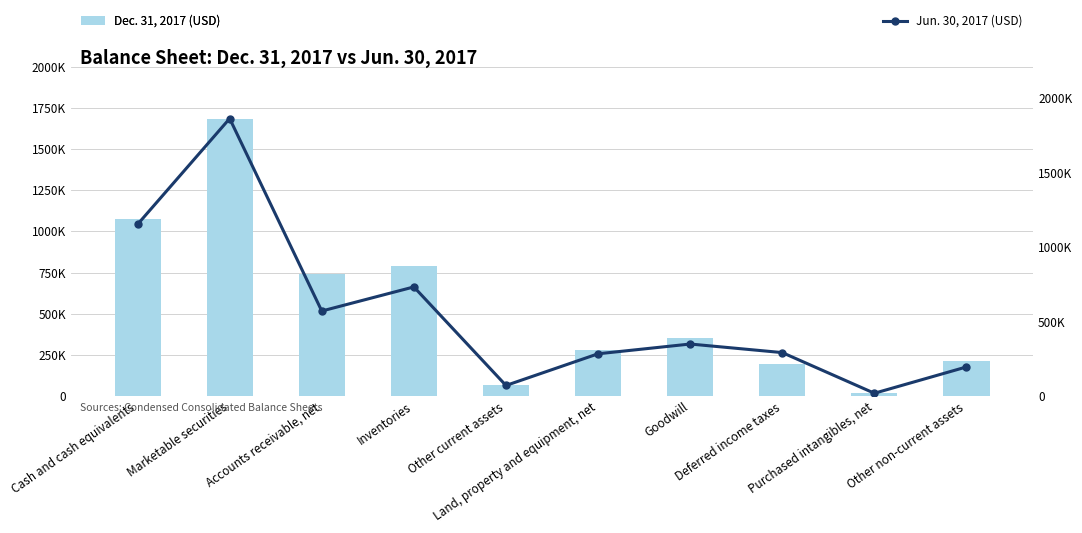

What is the minimum value for Jun. 30, 2017?

18963